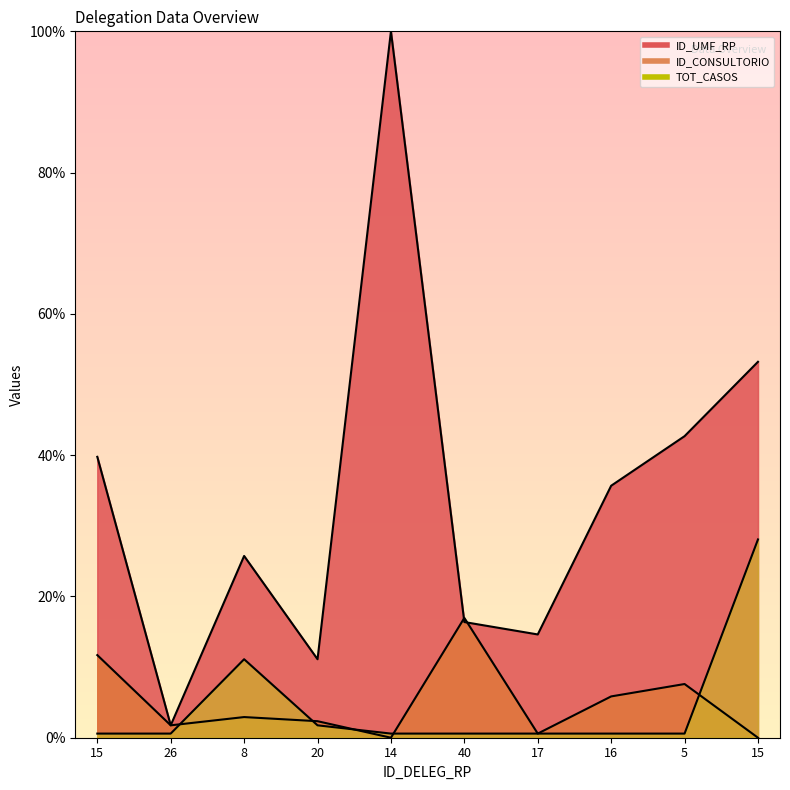

Between which two adjacent categories do ID_CONSULTORIO and TOT_CASOS first intersect?

26 and 8